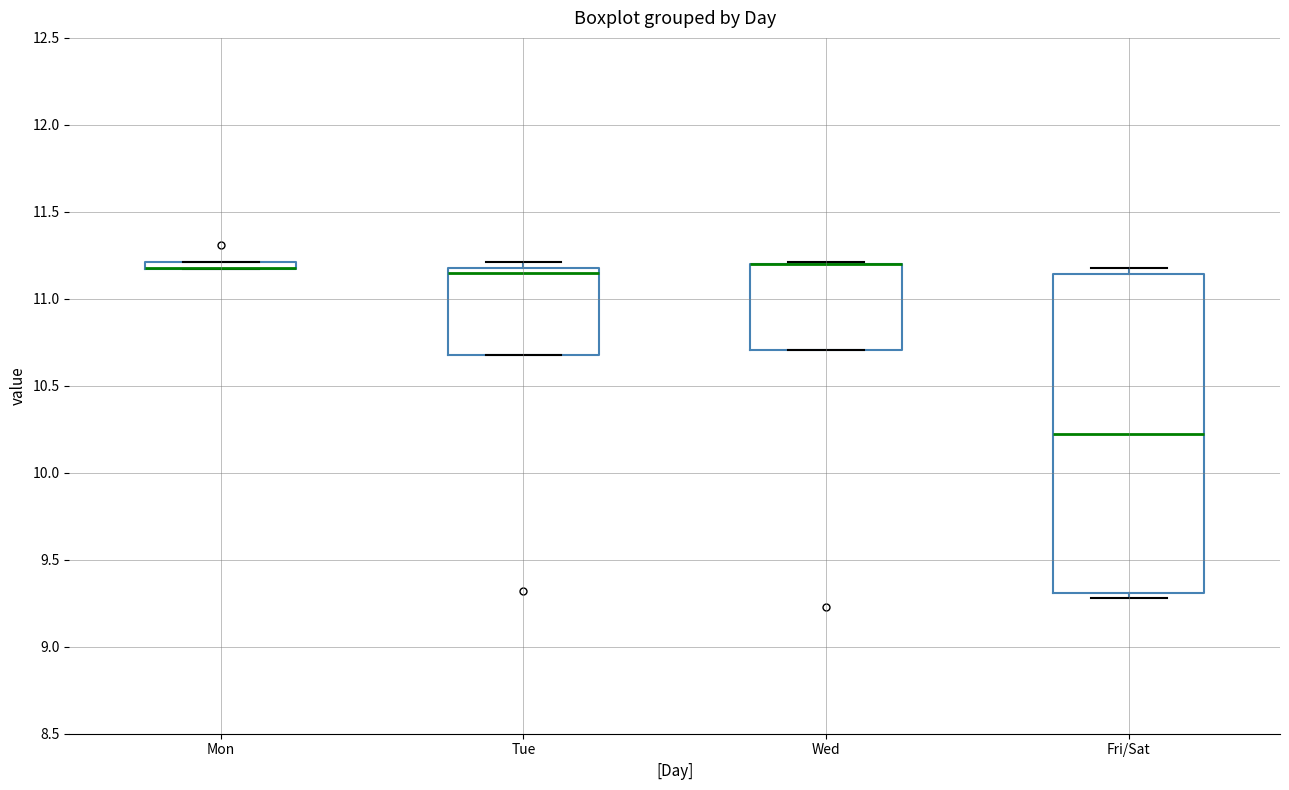

Where is the upper edge of the box for Fri/Sat on the y-axis? The values are not printed on the chart, so give them approximately, as read against the axis.

11.15